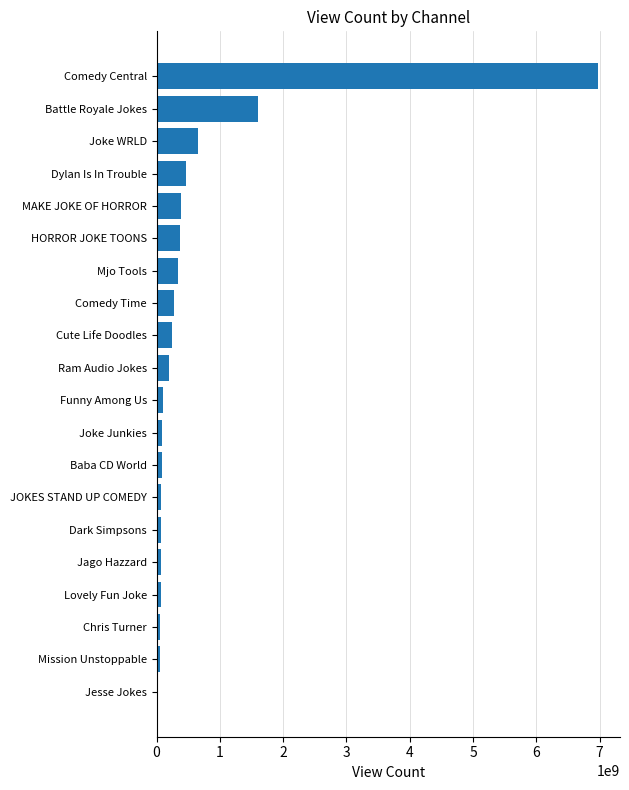

Which has a higher value, Baba CD World or Dylan Is In Trouble?

Dylan Is In Trouble